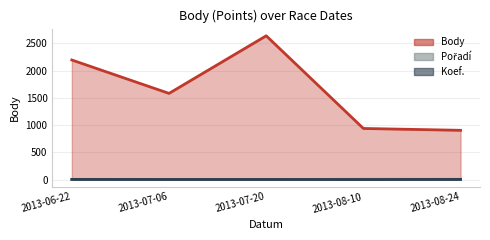

Count the number of data series in this chart.

3